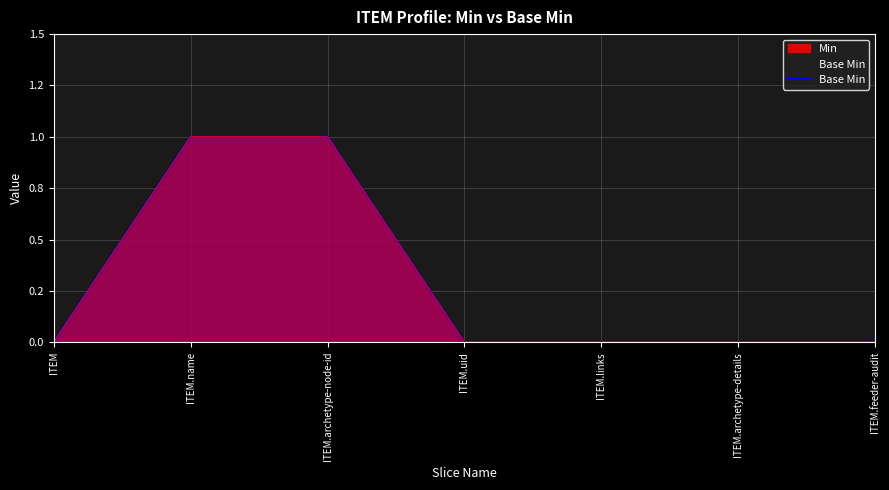

Count the number of categories in the chart.

7